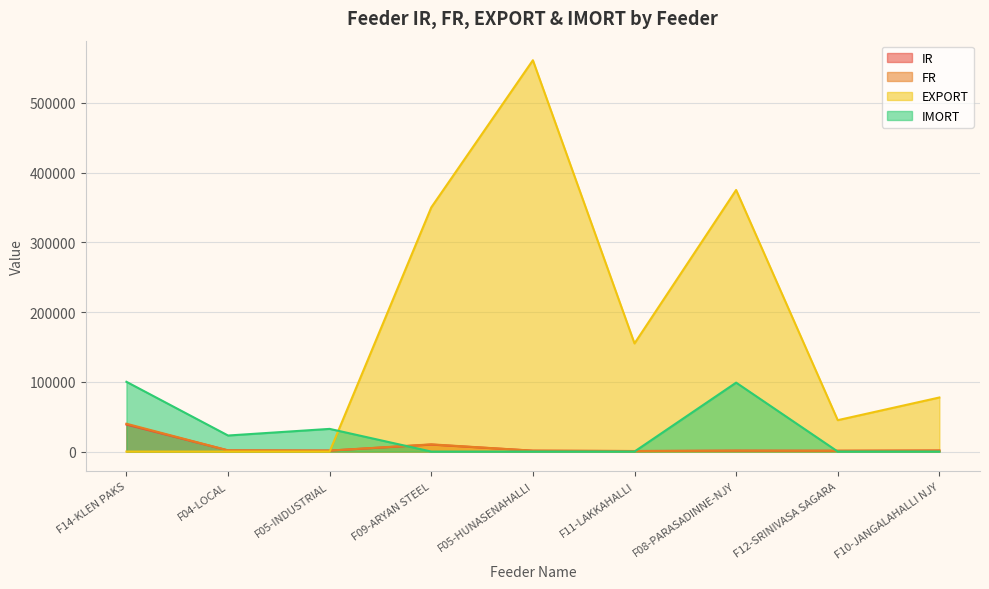

The value of FR at F05-INDUSTRIAL is 1373.4. True or false?

True